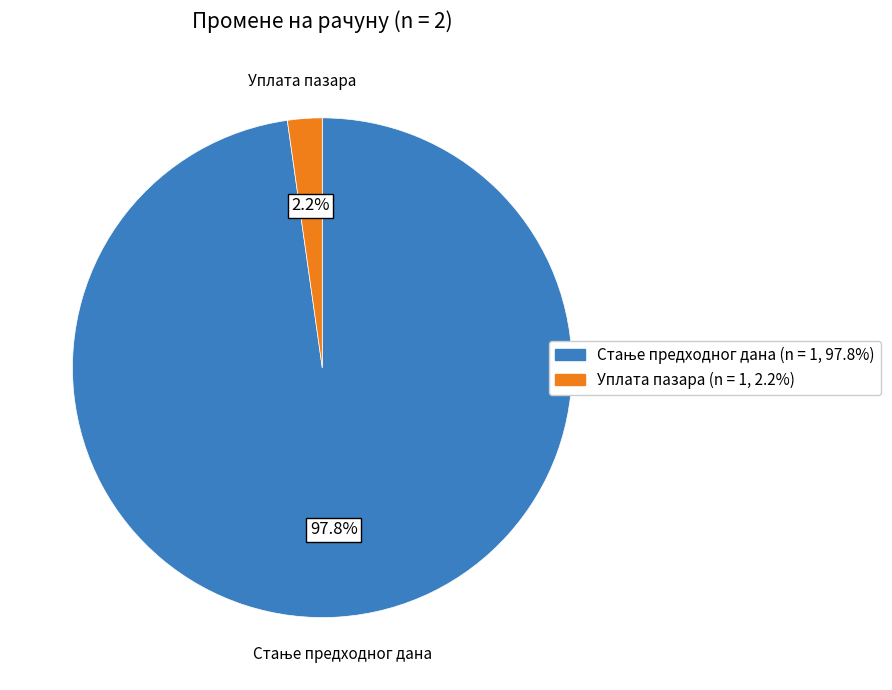

Which category has the smallest portion of the pie?

Уплата пазара